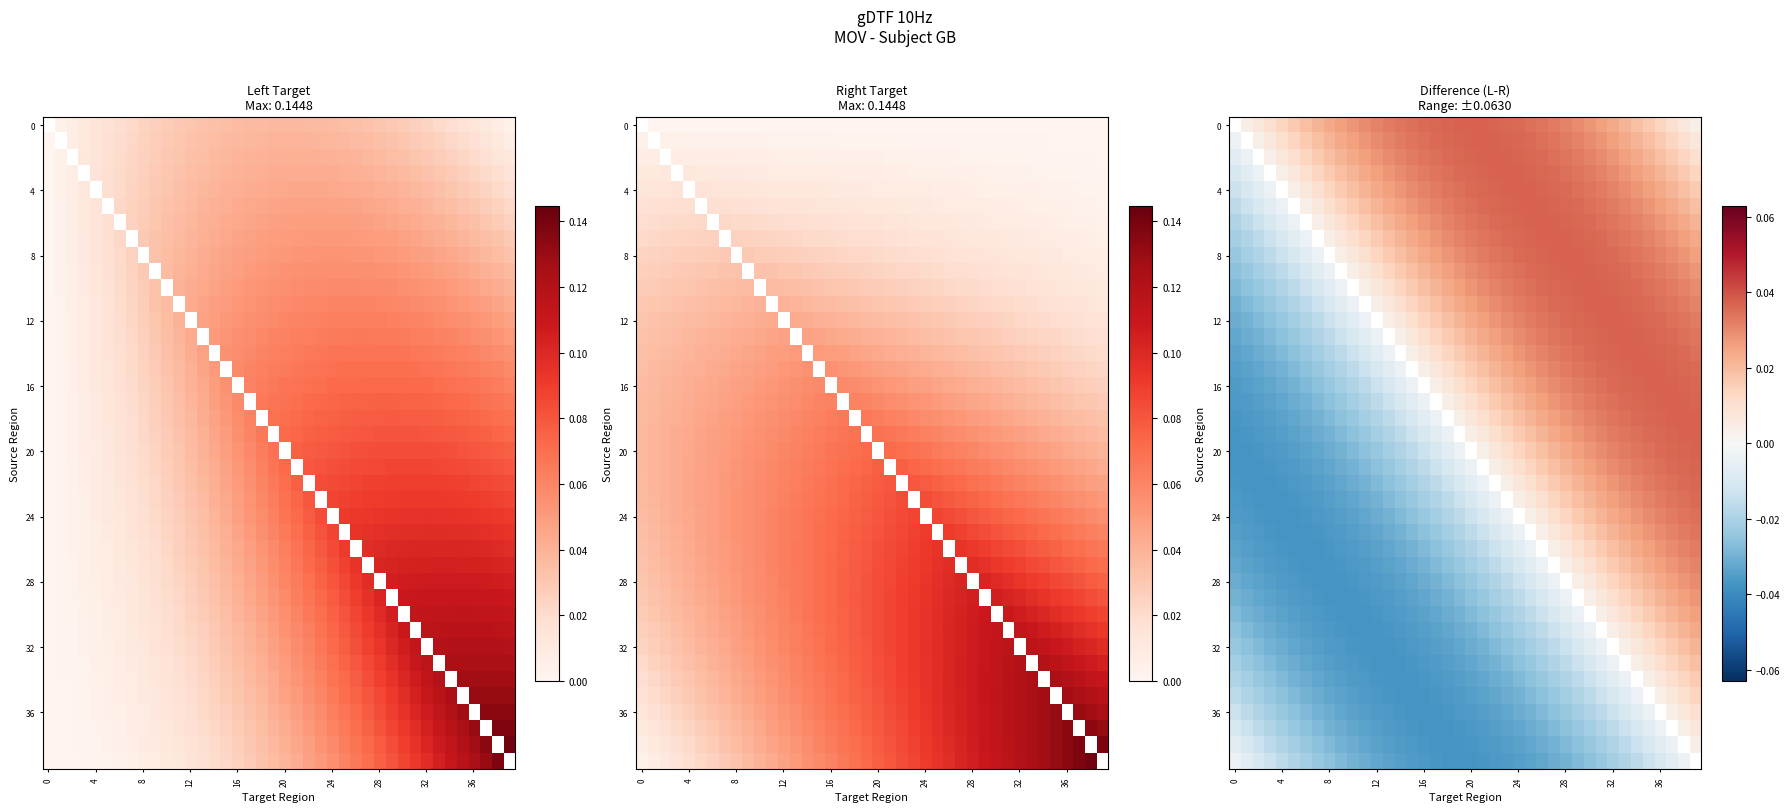

Which category has the lowest value across all series?

20